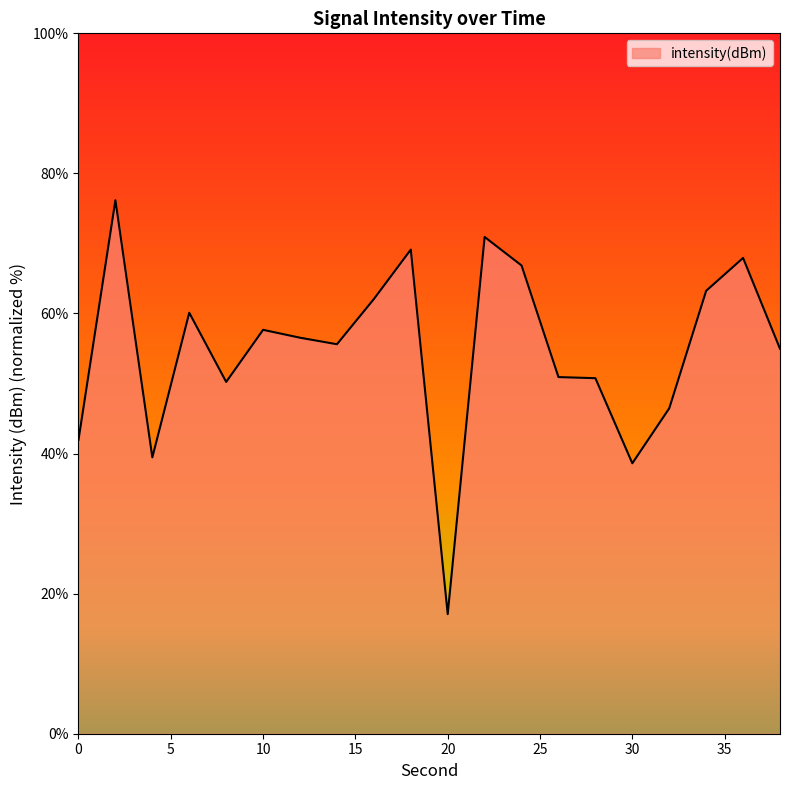

Does the chart display data point markers on the line(s)?

No